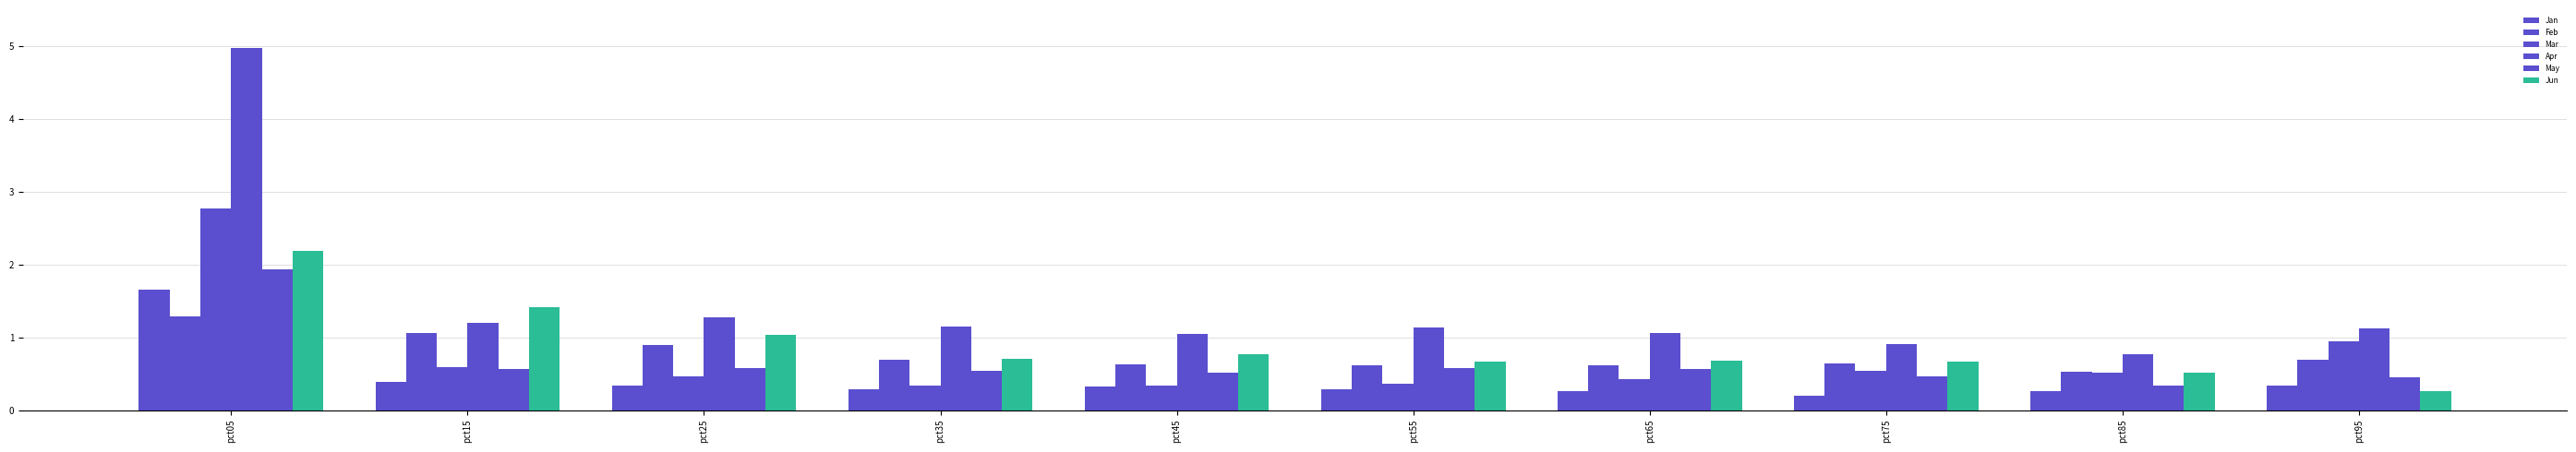

Between pct25 and pct35, which series saw the biggest shift?

Jun